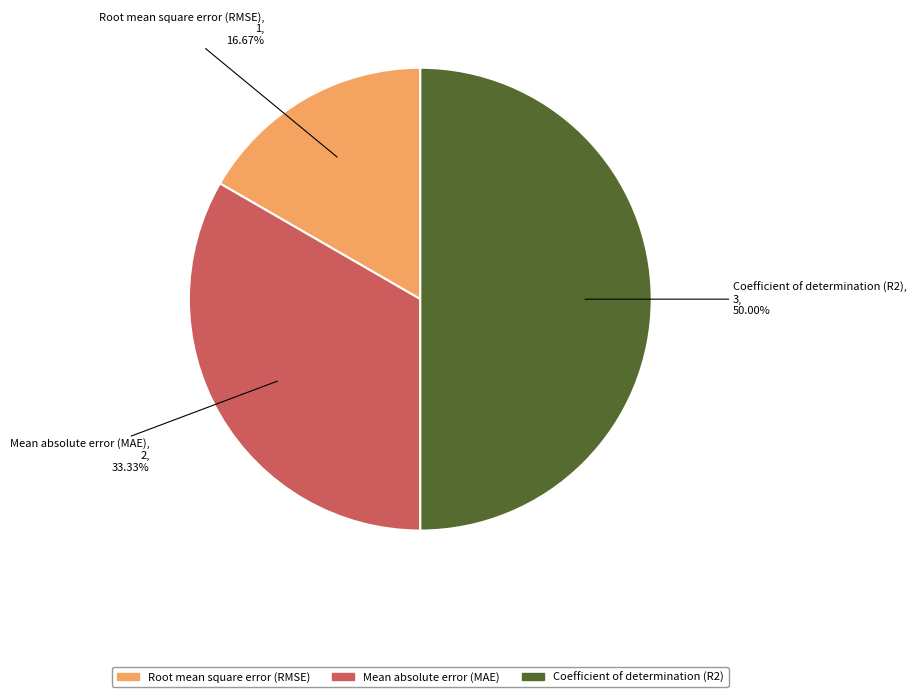

To the nearest percent, what is the combined percentage of Root mean square error (RMSE) and Coefficient of determination (R2)?

67%